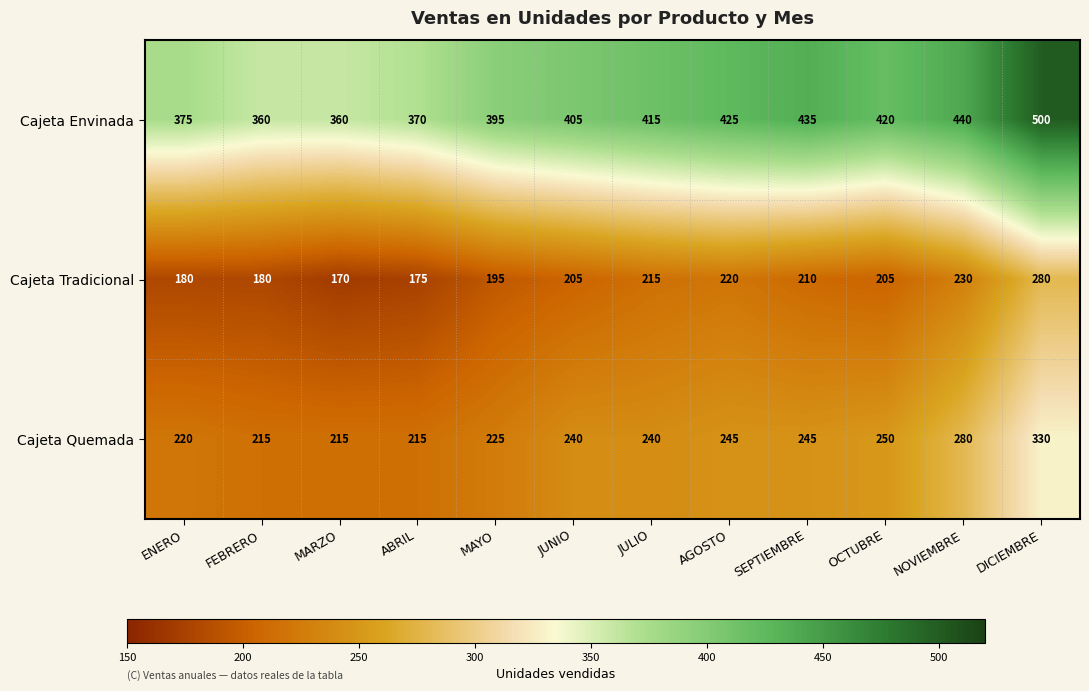

What is the difference between the second highest and second lowest values in the Cajeta Tradicional series?

55